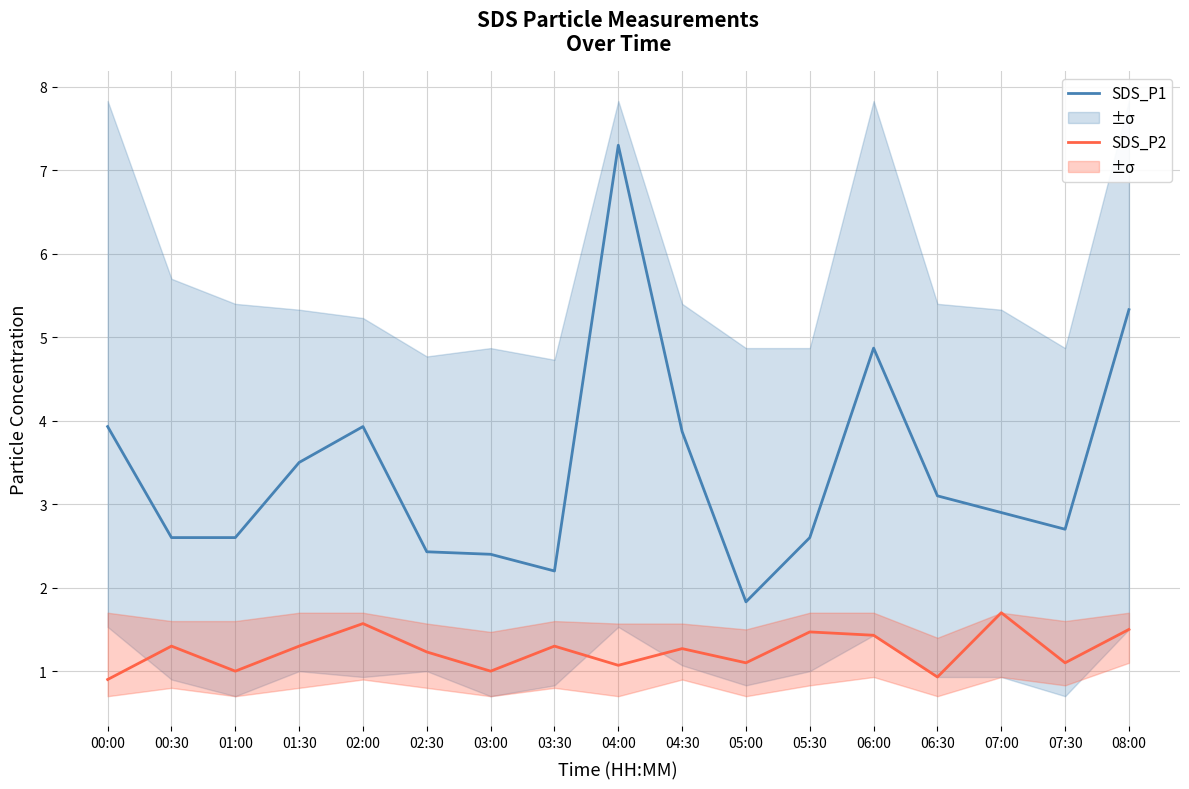

List the labels in order of SDS_P2 value, smallest first.

00:00, 06:30, 01:00, 03:00, 04:00, 05:00, 07:30, 02:30, 04:30, 00:30, 01:30, 03:30, 06:00, 05:30, 08:00, 02:00, 07:00